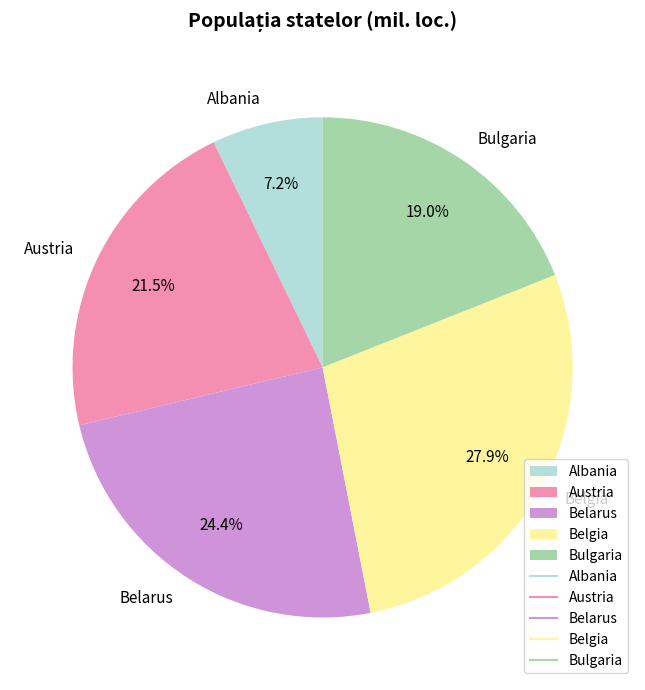

What is the ratio of the value at Albania to the value at Austria?

0.3